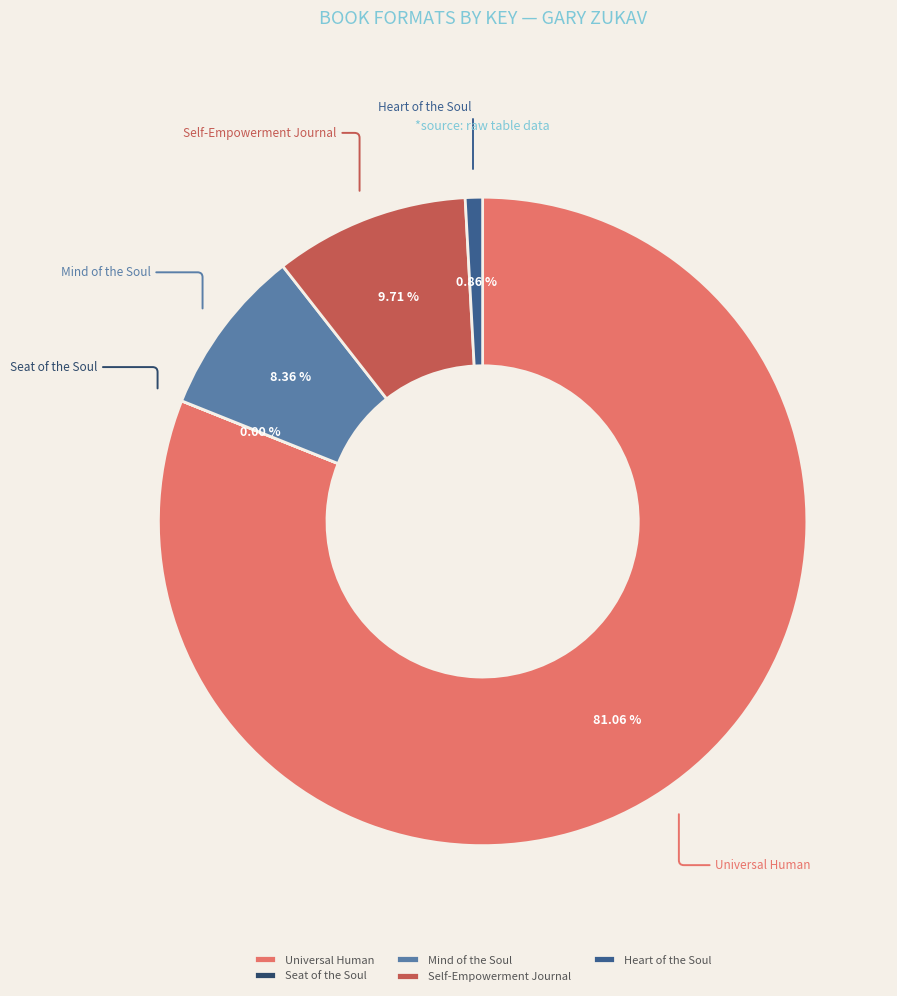

Is there any slice that represents more than half of the pie?

Yes